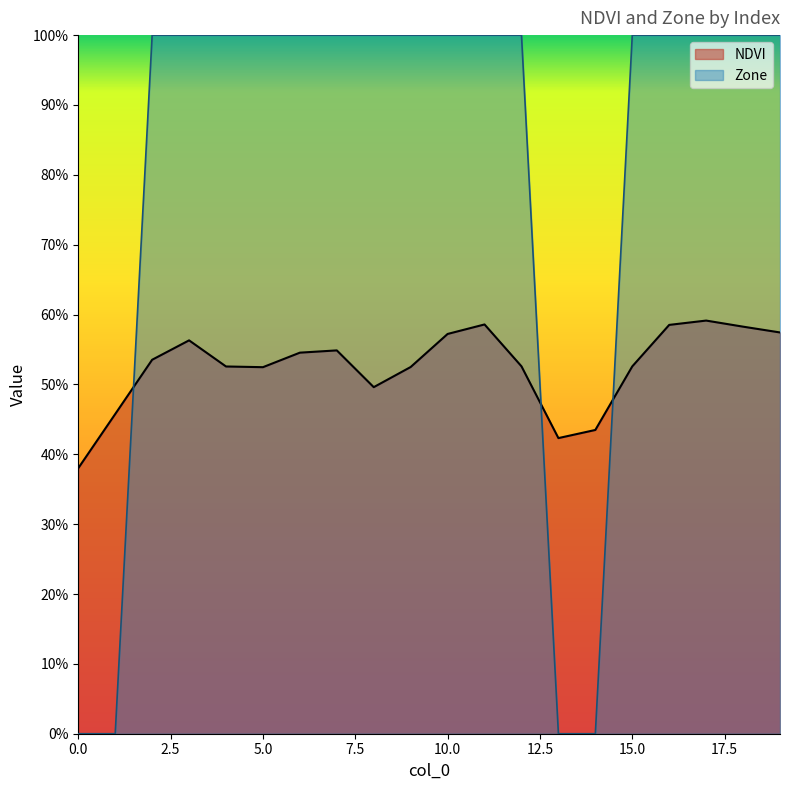

True or false: NDVI has a value of 0.3 at 3.

False